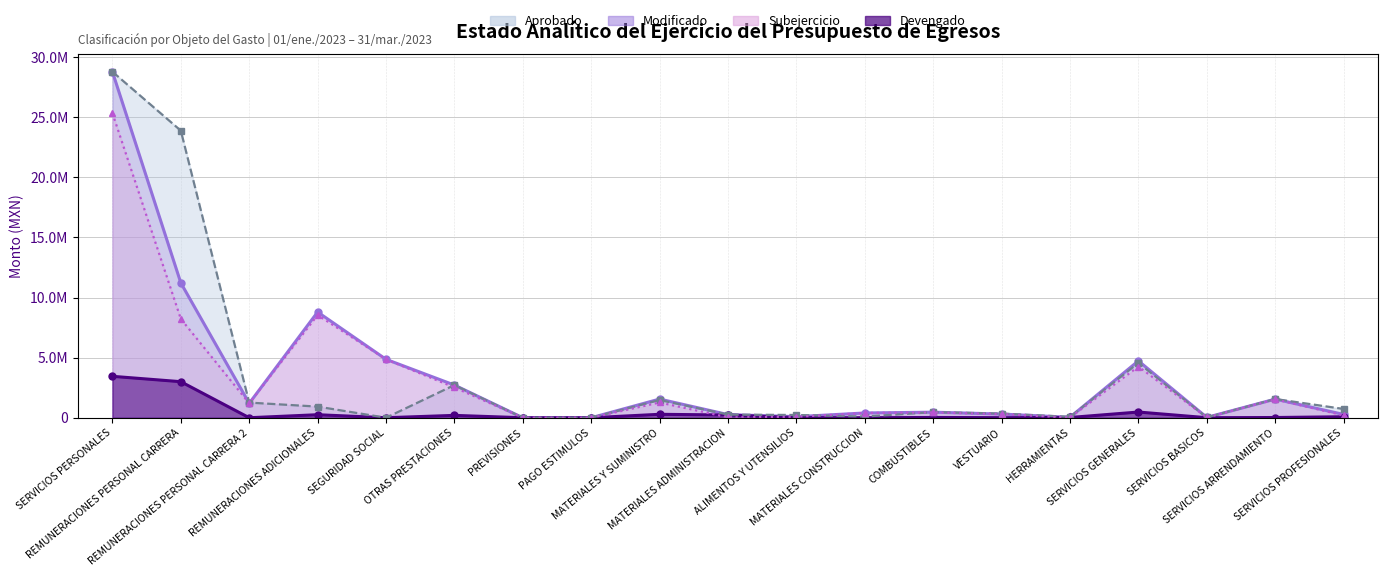

What is the label of the 11th point from the right?

MATERIALES Y SUMINISTRO